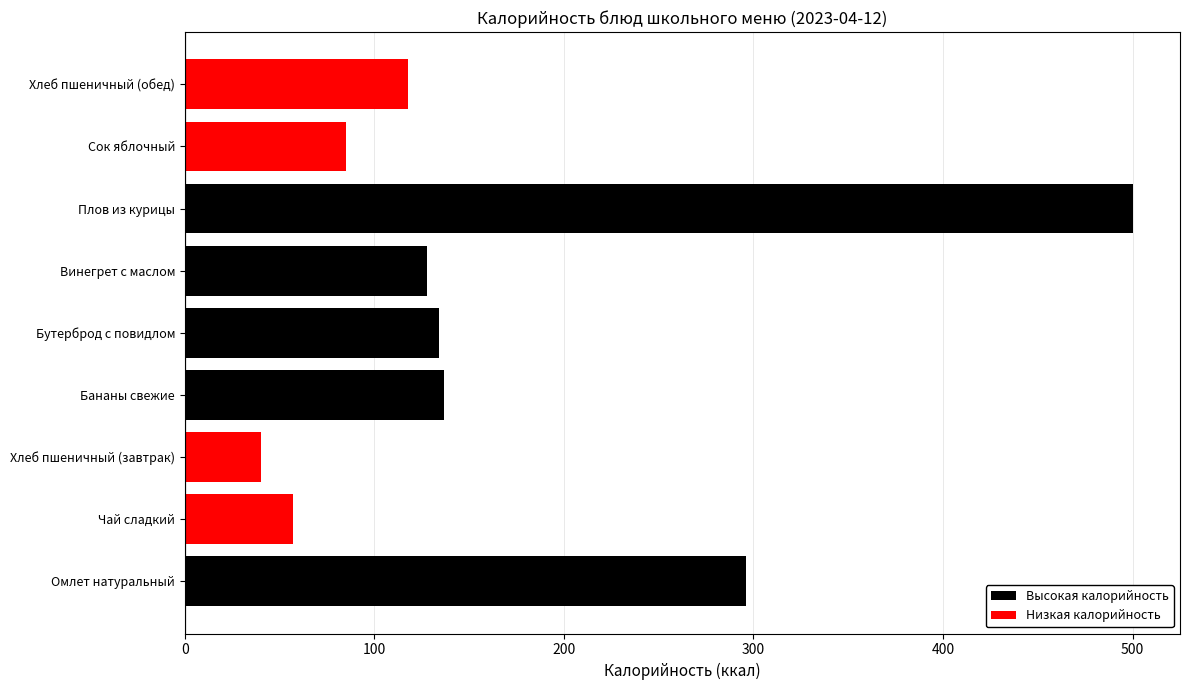

Are the bars grouped side by side (vs. stacked)?

No